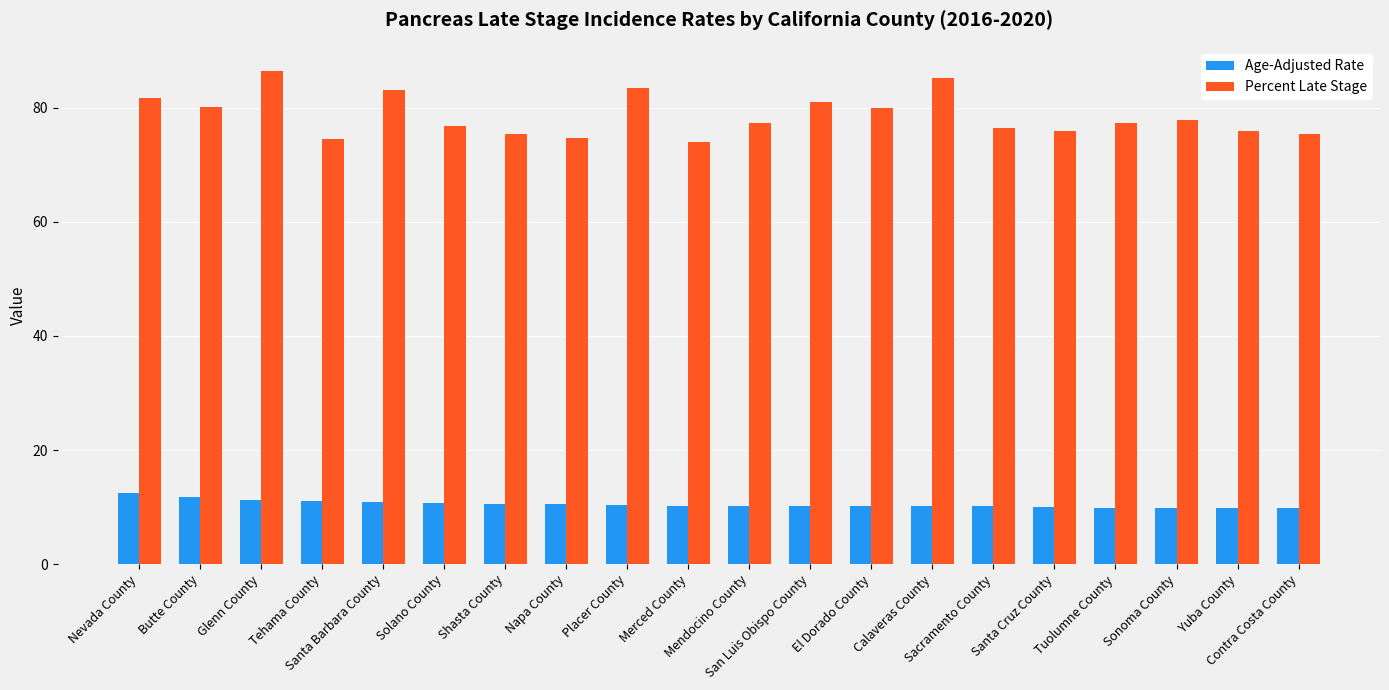

Count the number of categories in the chart.

20